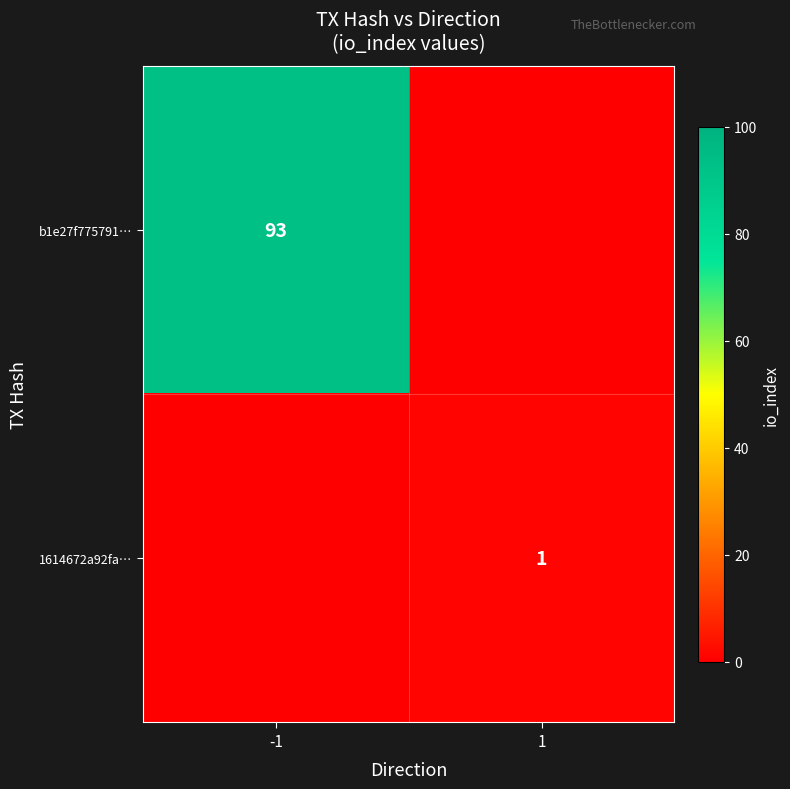

Is it true that 1614672a92fa… equals 2 at 1?

False